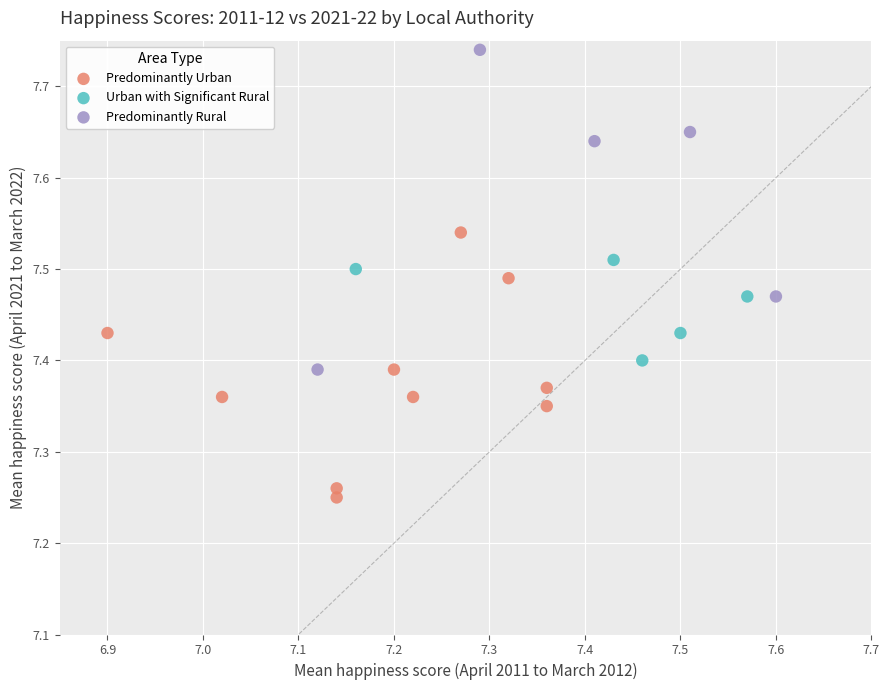

Which series has the widest spread of Y values?

Predominantly Rural